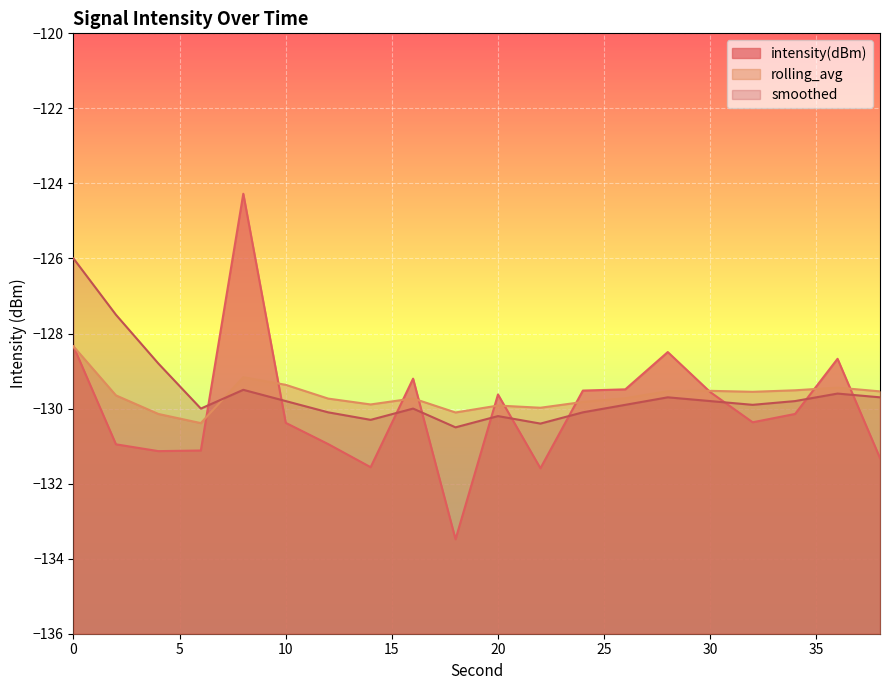

What is the minimum value for smoothed?

-130.5